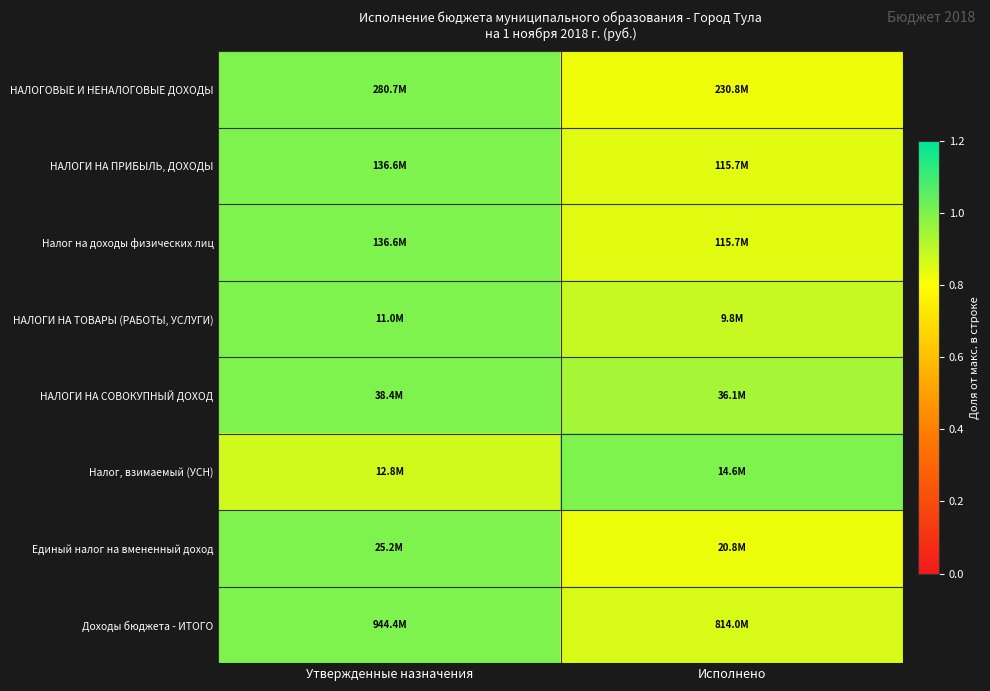

Reading right to left, extract all data points from this chart.

НАЛОГОВЫЕ И НЕНАЛОГОВЫЕ ДОХОДЫ: Исполнено=0.8	Утвержденные назначения=1.0
НАЛОГИ НА ПРИБЫЛЬ, ДОХОДЫ: Исполнено=0.8	Утвержденные назначения=1.0
Налог на доходы физических лиц: Исполнено=0.8	Утвержденные назначения=1.0
НАЛОГИ НА ТОВАРЫ (РАБОТЫ, УСЛУГИ): Исполнено=0.9	Утвержденные назначения=1.0
НАЛОГИ НА СОВОКУПНЫЙ ДОХОД: Исполнено=0.9	Утвержденные назначения=1.0
Налог, взимаемый (УСН): Исполнено=1.0	Утвержденные назначения=0.9
Единый налог на вмененный доход: Исполнено=0.8	Утвержденные назначения=1.0
Доходы бюджета - ИТОГО: Исполнено=0.9	Утвержденные назначения=1.0